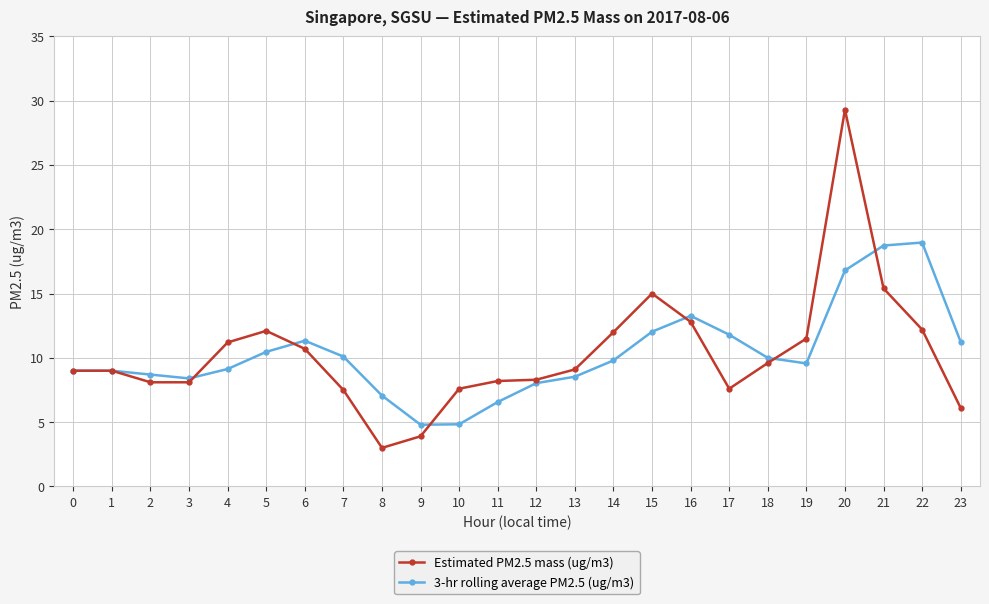

Which series ends up on top after the final intersection of 3-hr rolling average PM2.5 (ug/m3) and Estimated PM2.5 mass (ug/m3)?

3-hr rolling average PM2.5 (ug/m3)